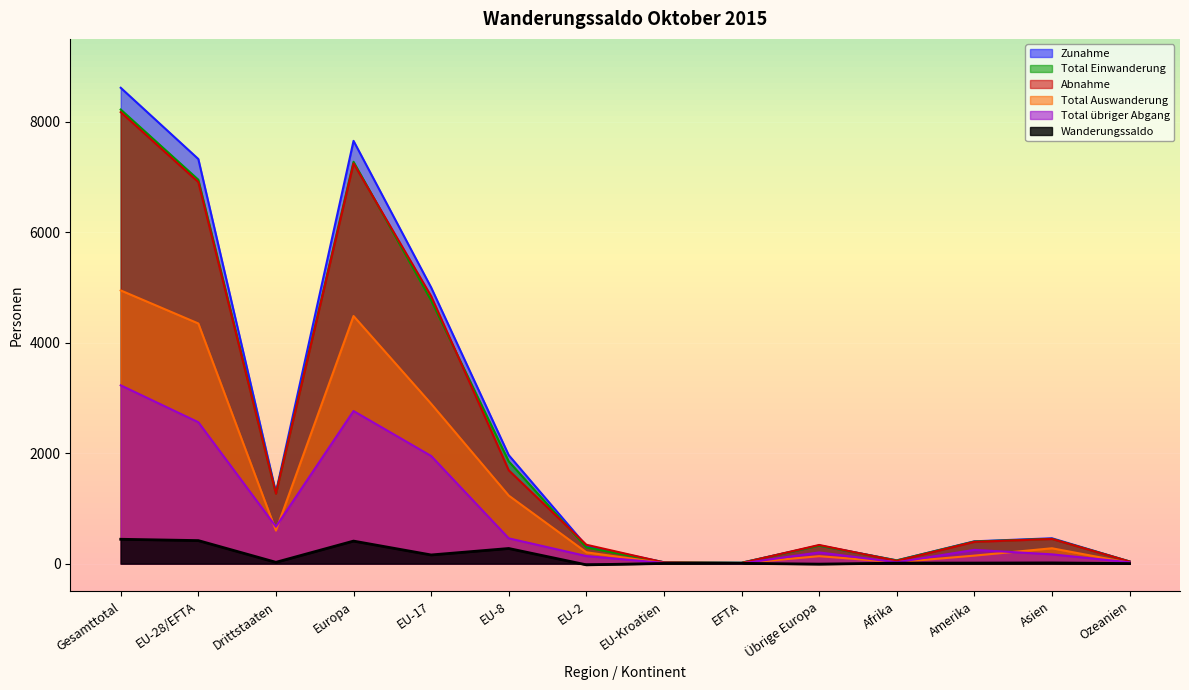

What are all the series names shown in the legend?

Zunahme, Total Einwanderung, Abnahme, Total Auswanderung, Total übriger Abgang, Wanderungssaldo